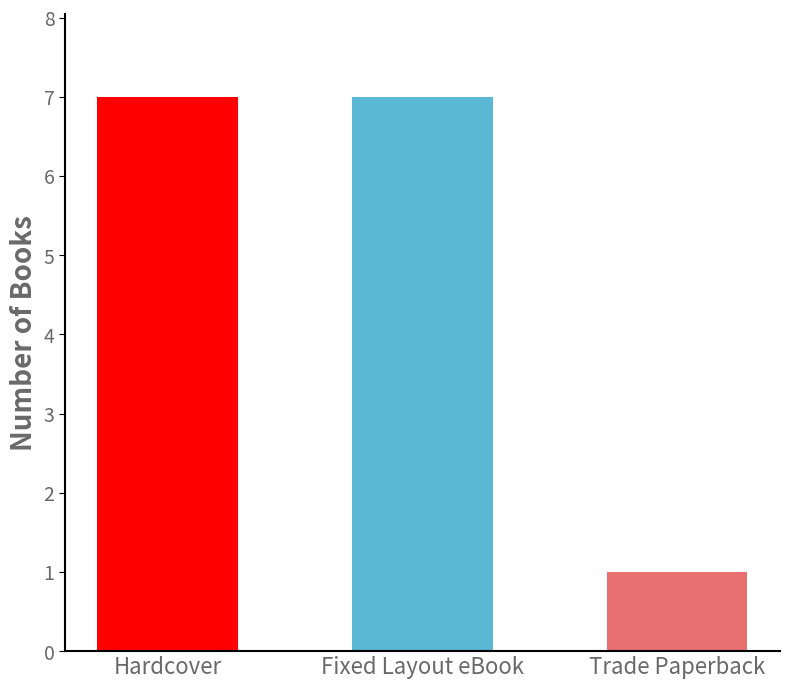

What is the maximum value shown in the chart?

7